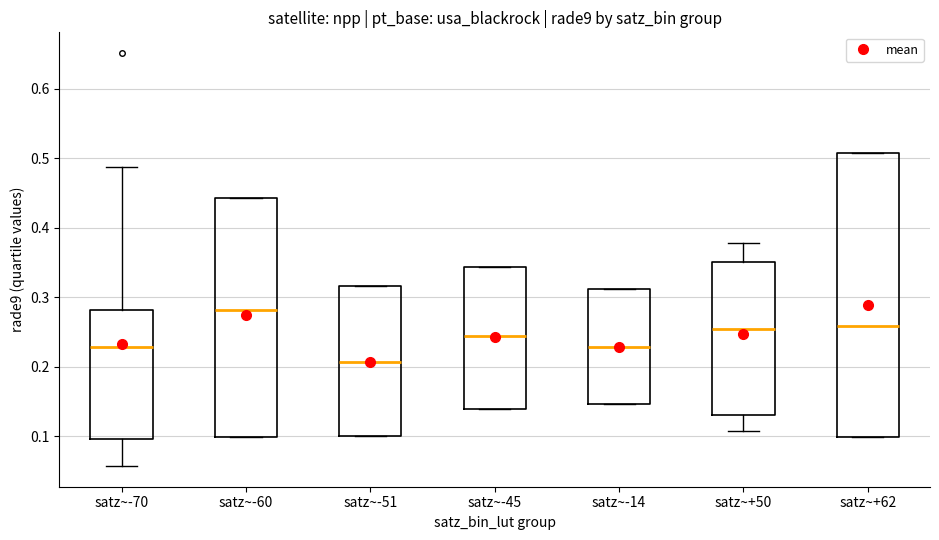

Reading left to right, transcribe this box plot: for each box, give where its median line is, the range the box spans, and where its two whiskers end, as read against the y-axis. The values are not printed on the chart, so give them approximately, as read against the axis.

satz~-70: median 0.23, box 0.10 to 0.28, whiskers 0.06 to 0.49
satz~-60: median 0.28, box 0.10 to 0.44, whiskers 0.10 to 0.44
satz~-51: median 0.21, box 0.10 to 0.32, whiskers 0.10 to 0.32
satz~-45: median 0.24, box 0.14 to 0.34, whiskers 0.14 to 0.34
satz~-14: median 0.23, box 0.15 to 0.31, whiskers 0.15 to 0.31
satz~+50: median 0.25, box 0.13 to 0.35, whiskers 0.11 to 0.38
satz~+62: median 0.26, box 0.10 to 0.51, whiskers 0.10 to 0.51